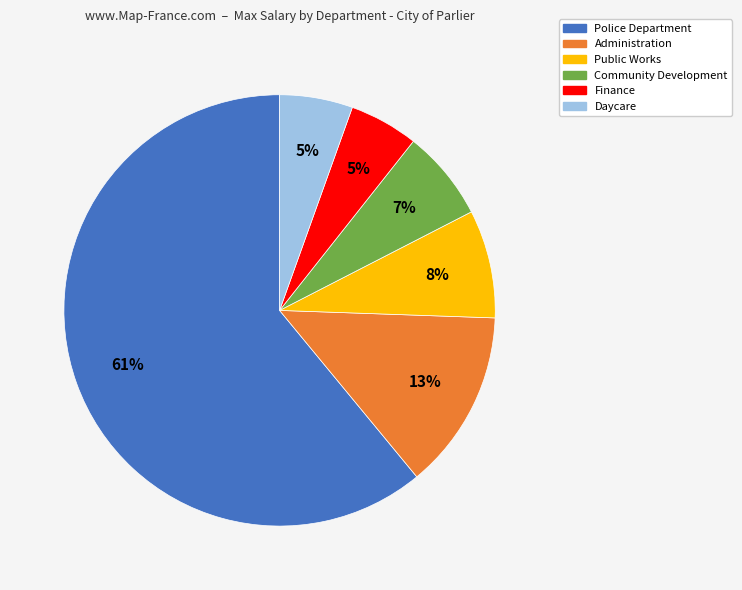

Is there a majority slice in this chart?

Yes